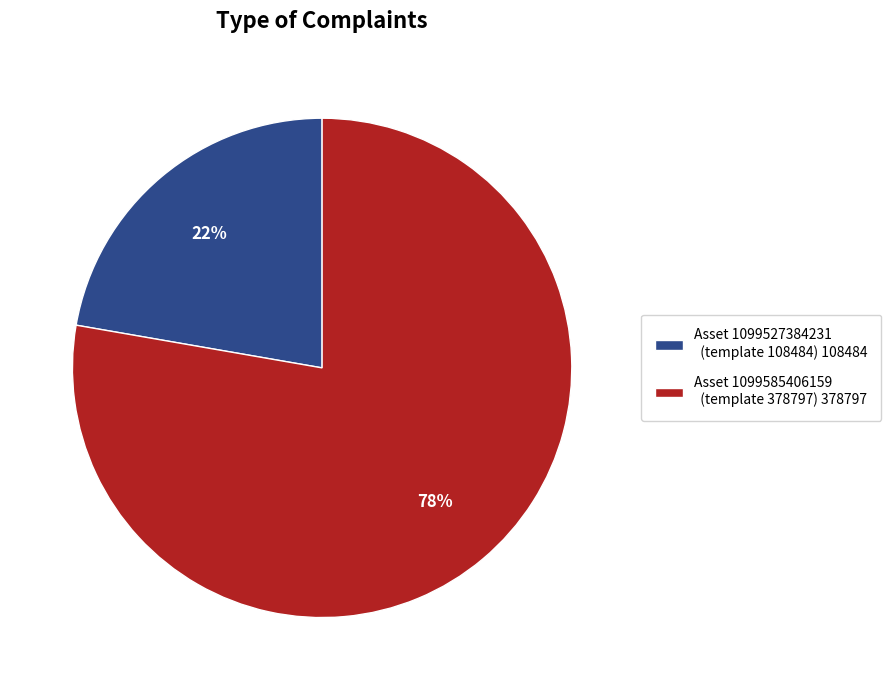

How many slices are in this pie chart?

2